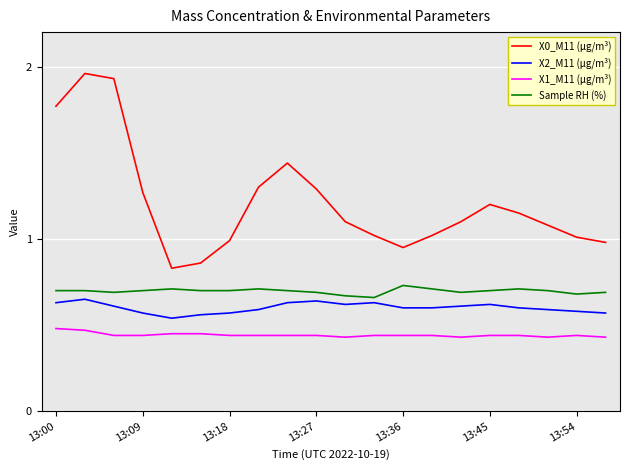

Which series has the widest spread of values?

X0_M11 (μg/m³)